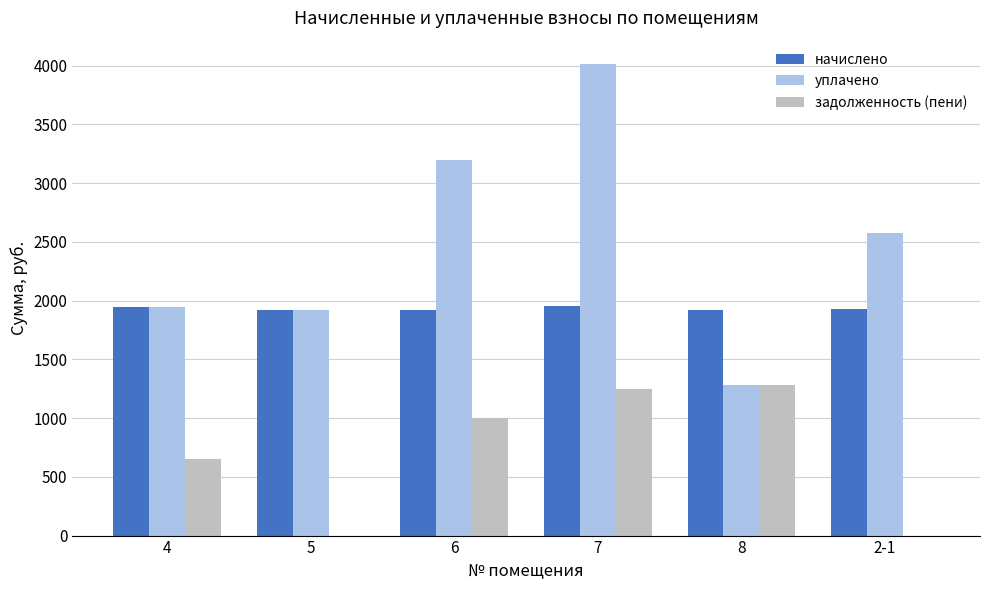

What is the sum of the уплачено values at 2-1 and 4?

4518.9